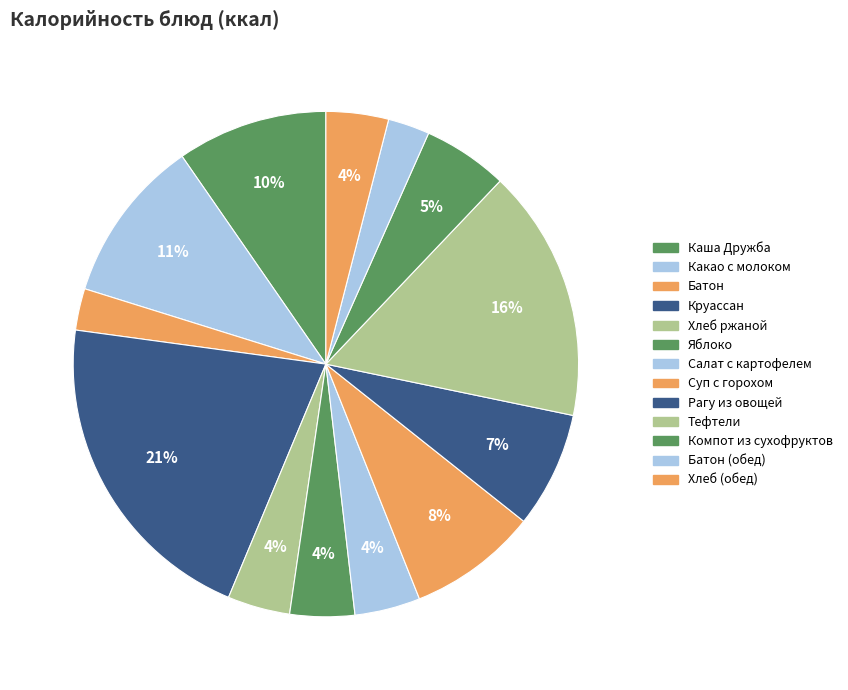

Count the number of slices in the pie.

13